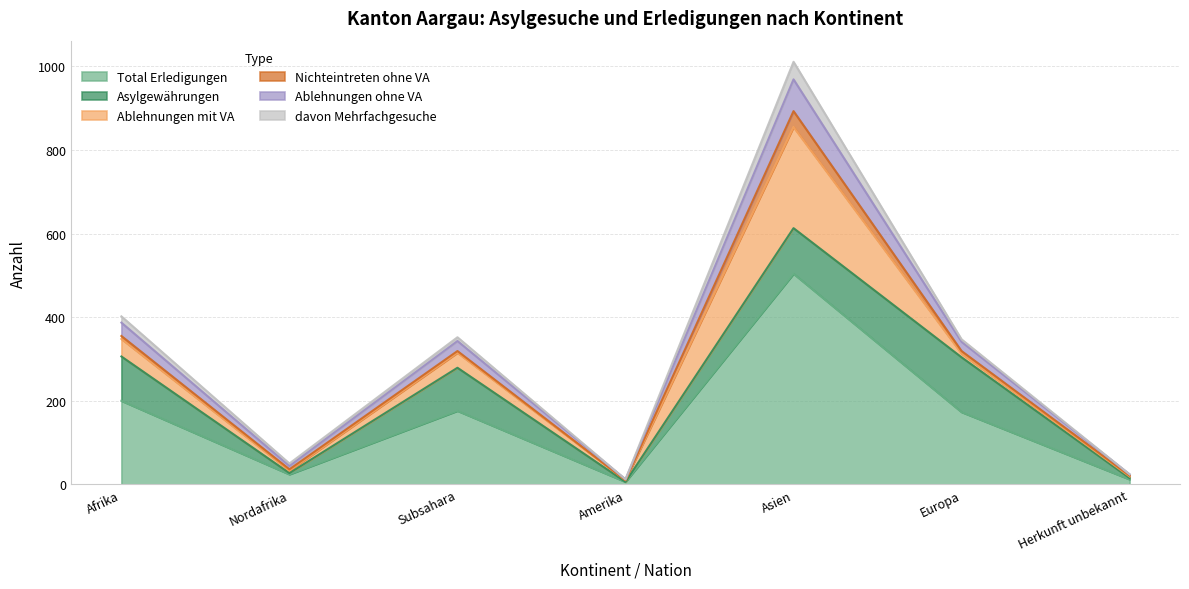

How many values in Nichteintreten ohne VA are above zero?

6